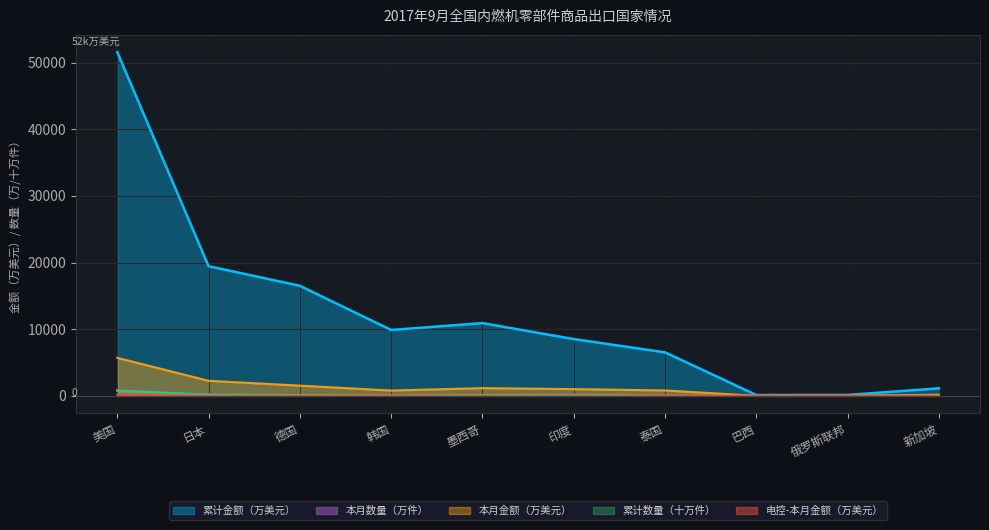

True or false: 累计金额 has a value of 14286.6 at 印度.

False